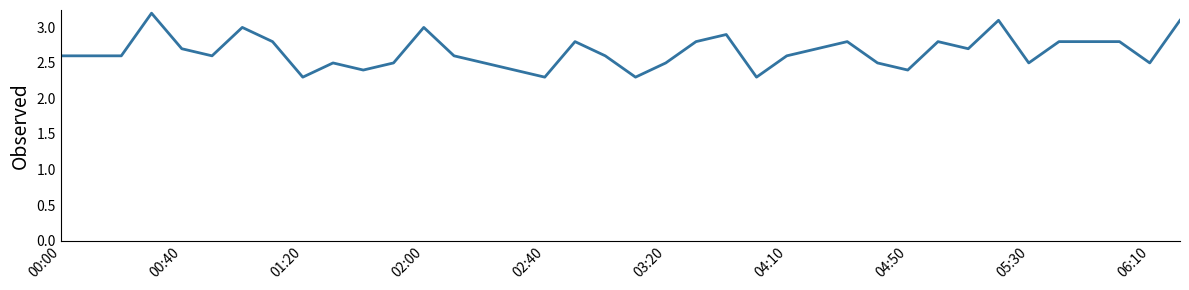

What is the maximum value shown in the chart?

3.2